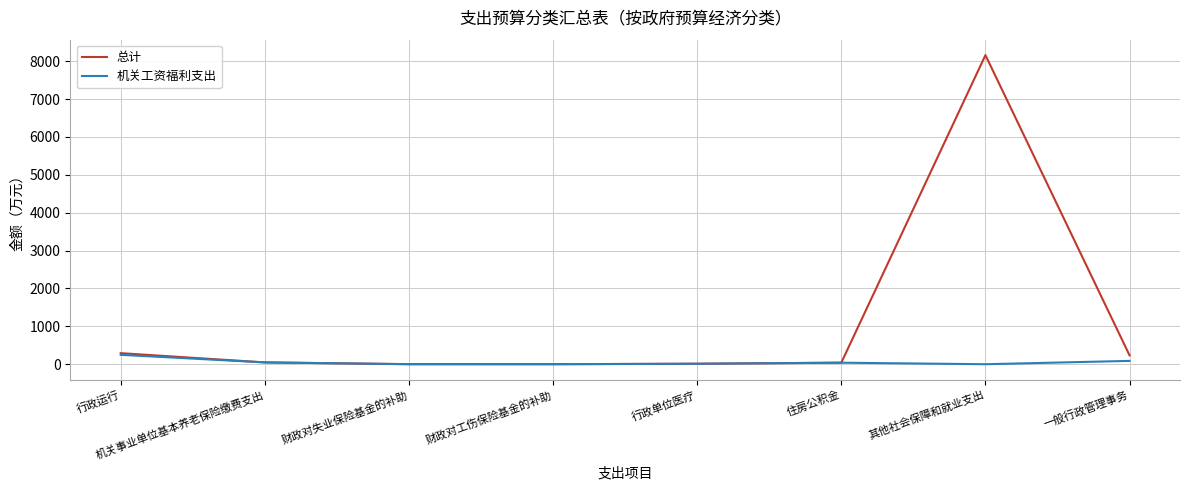

List the series in order of their peak value, lowest first.

机关工资福利支出, 总计